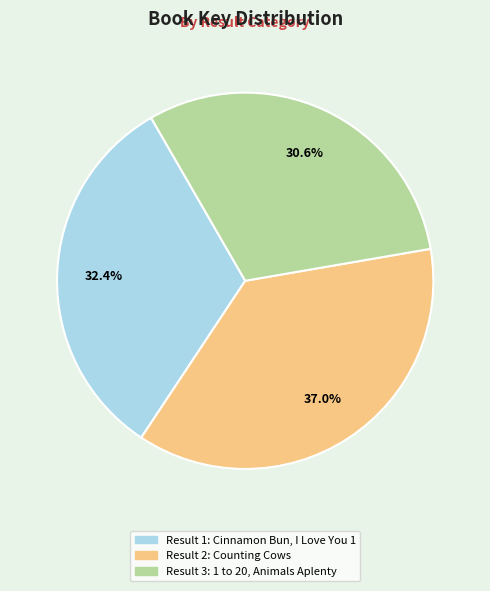

Rank the categories by value from lowest to highest.

Result 3: 1 to 20, Animals Aplenty, Result 1: Cinnamon Bun, I Love You 1, Result 2: Counting Cows